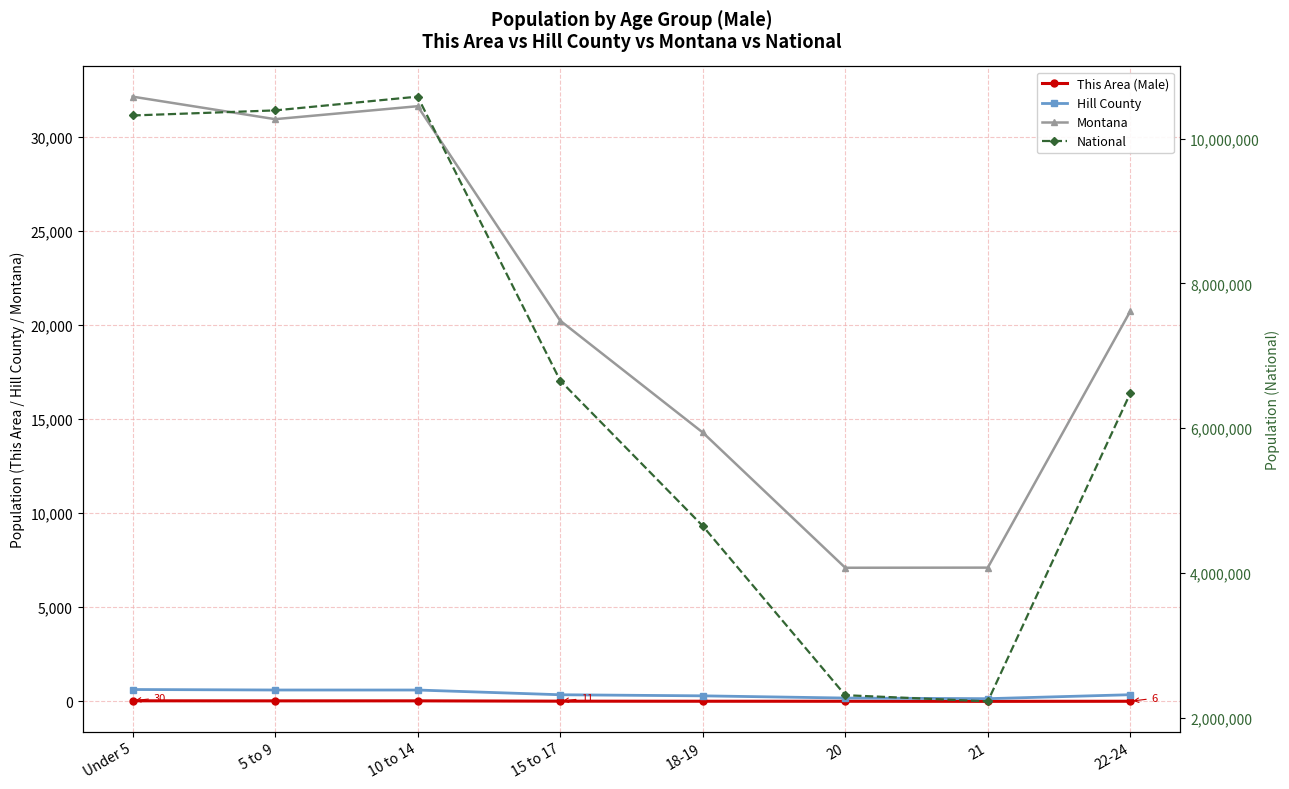

What is the value of the National point at the 2nd from the left?

10389638